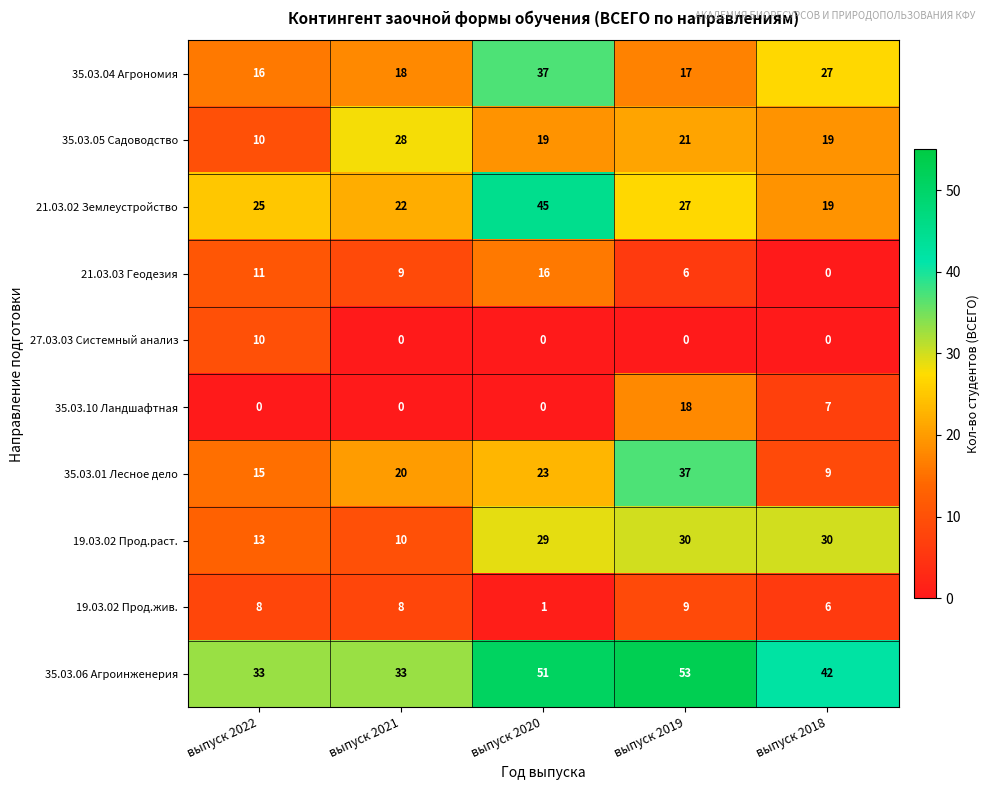

At how many categories does at least one series exceed 10?

5